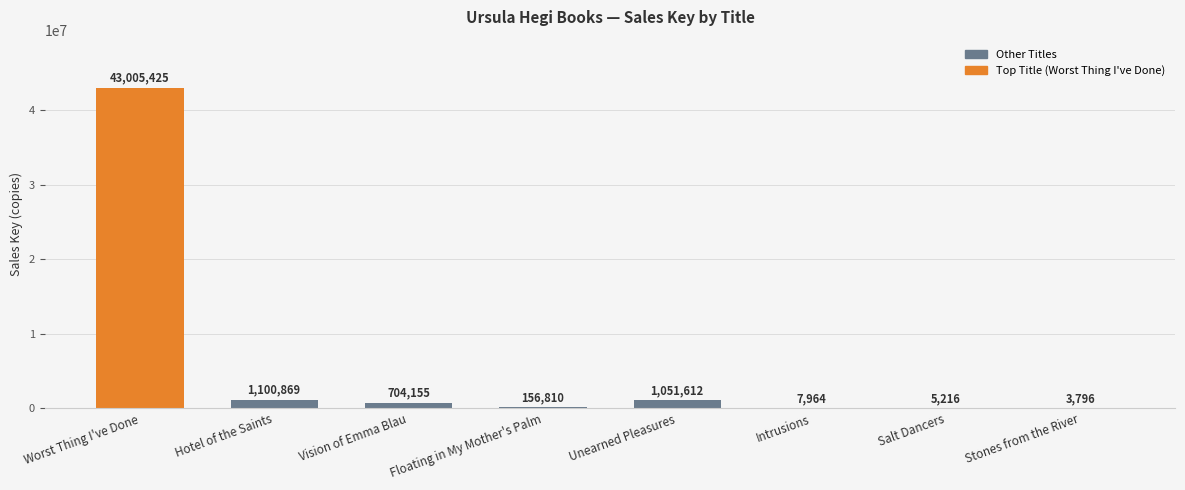

The chart shows a value of 3796 at Stones from the River. True or false?

True